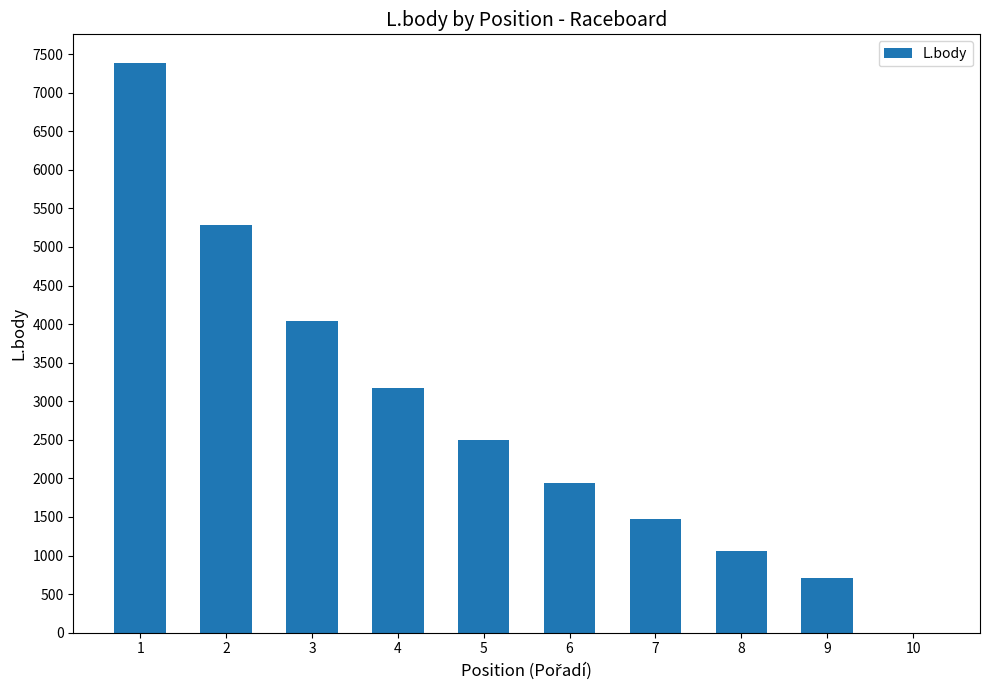

Between 9 and 3, which is larger?

3